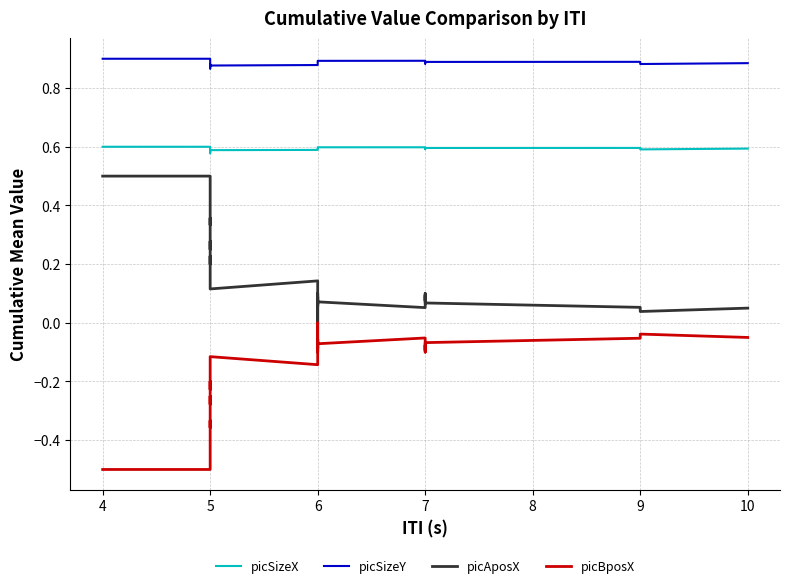

True or false: picSizeX and picBposX intersect in this chart.

False